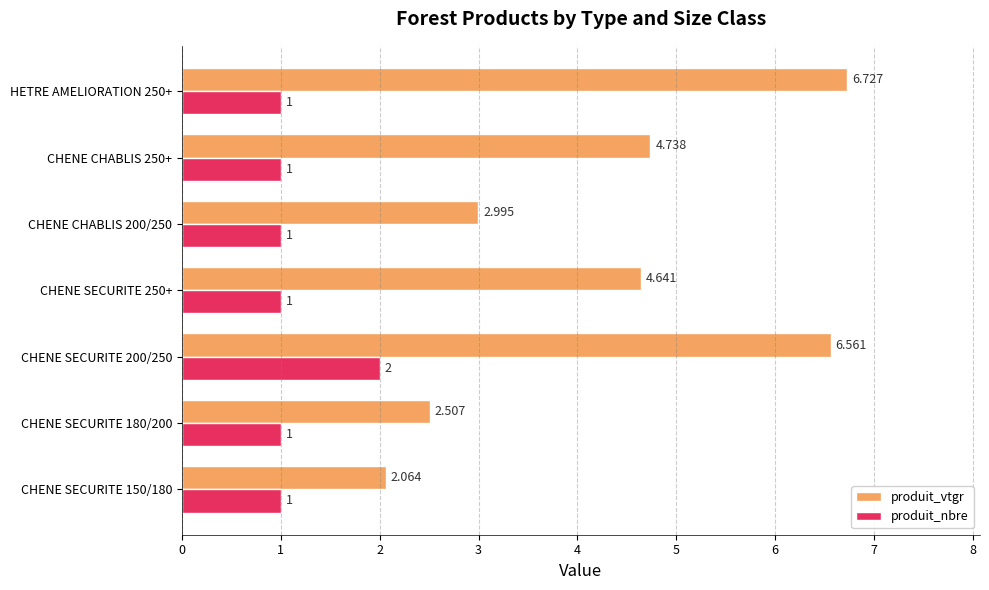

Which series has the widest spread of values?

produit_vtgr